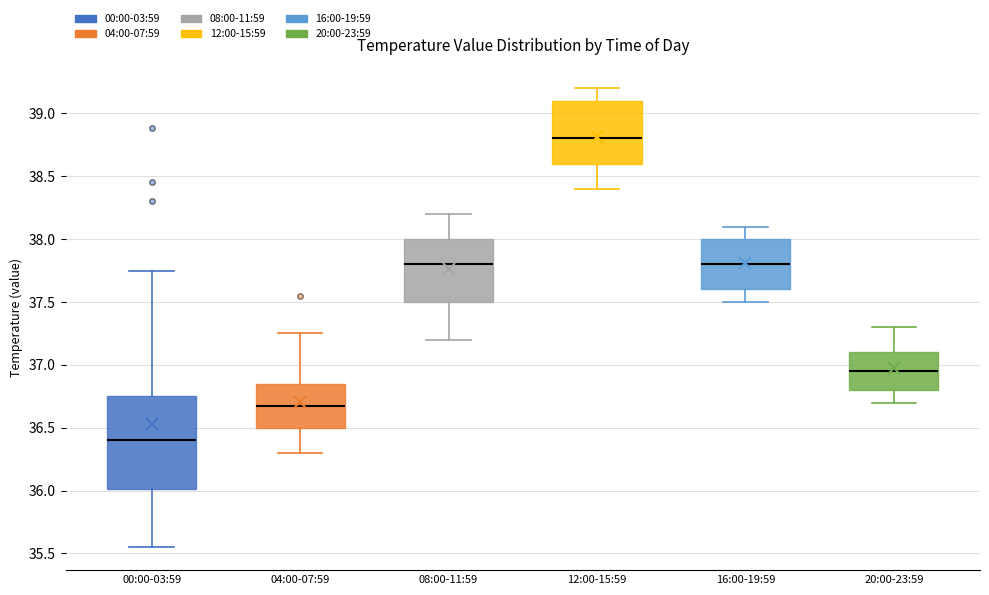

Comparing the boxes themselves (not the whiskers), which one is the tallest?

00:00-03:59